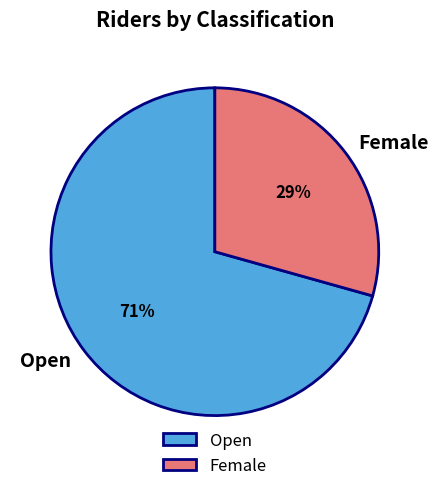

Which category accounts for the majority?

Open